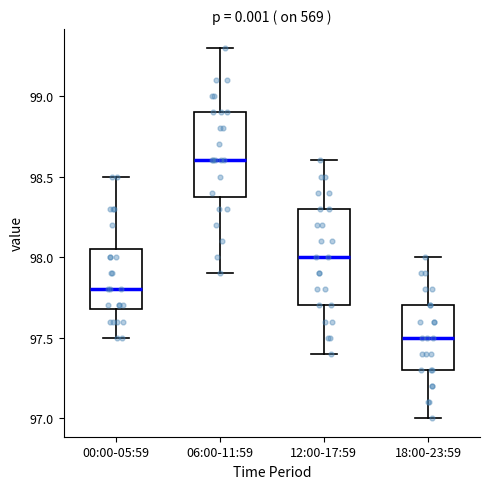

Where does the upper whisker of the box for 06:00-11:59 end on the y-axis? The values are not printed on the chart, so give them approximately, as read against the axis.

99.30